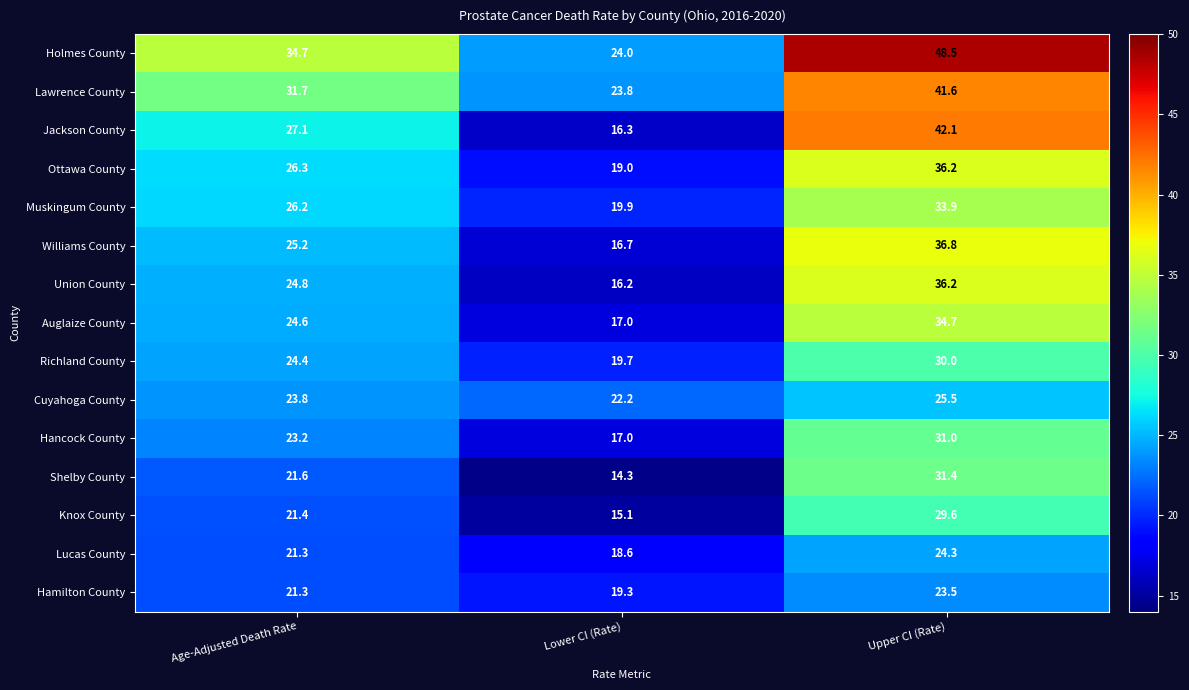

At which label does Lawrence County first exceed 31?

Age-Adjusted Death Rate